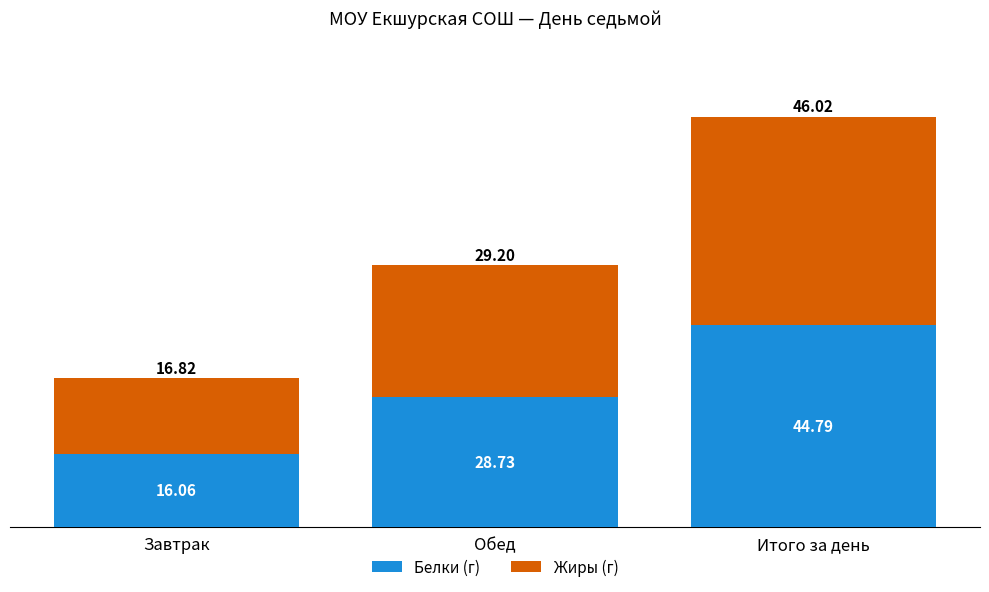

Which category has the highest value in the Белки (г) series?

Итого за день